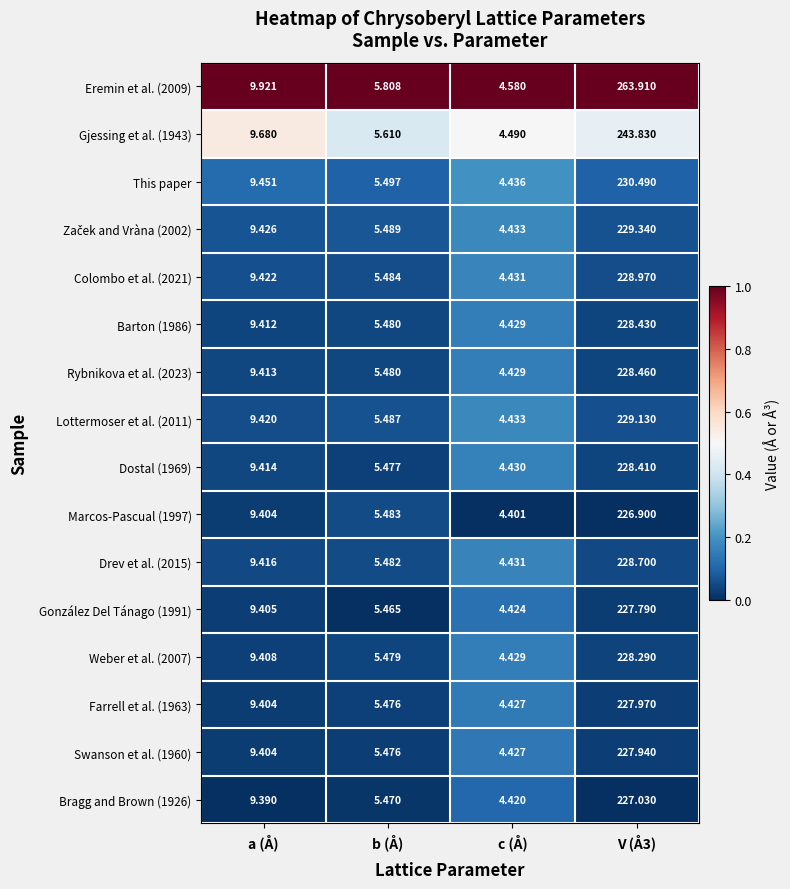

What is the spread (max minus min) of values at V (Å3)?

37.0